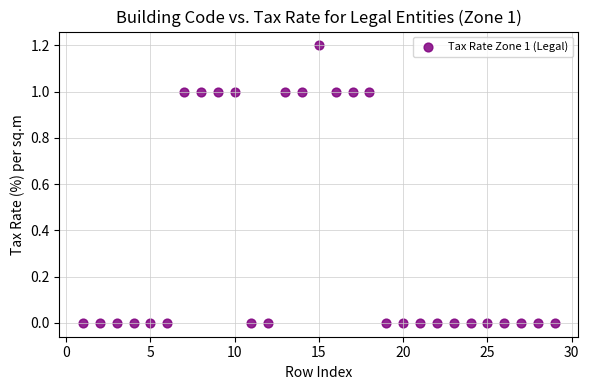

What is the range of X values (max minus min)?

28.0